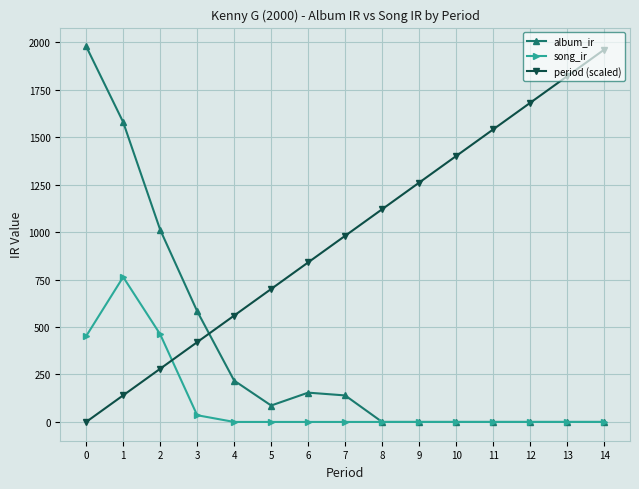

Is the value of period (scaled) at 14 greater than the value of album_ir at 6?

Yes